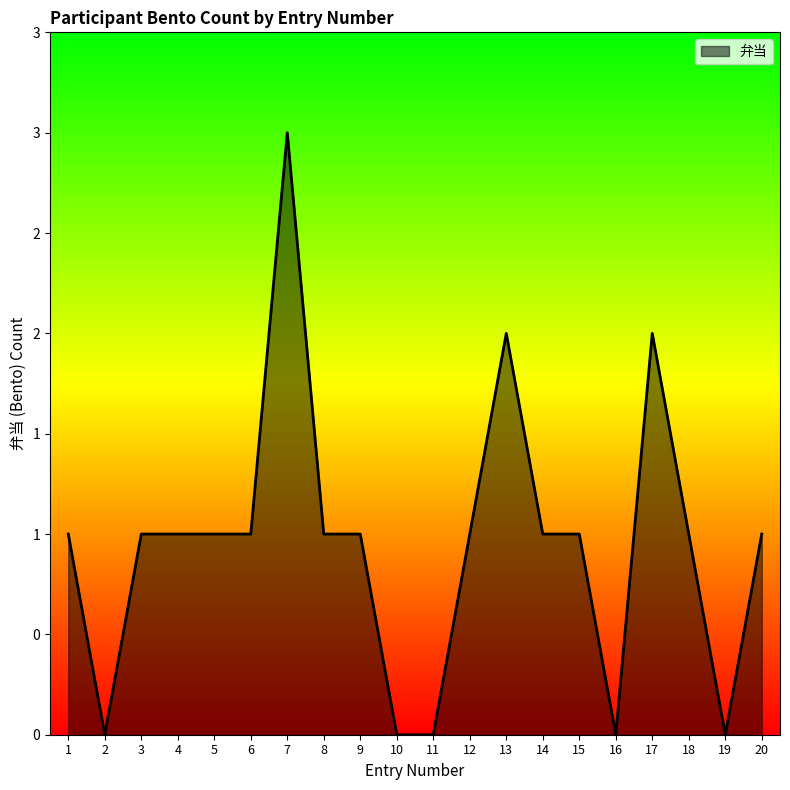

Is it true that the value at 4 is 1?

True